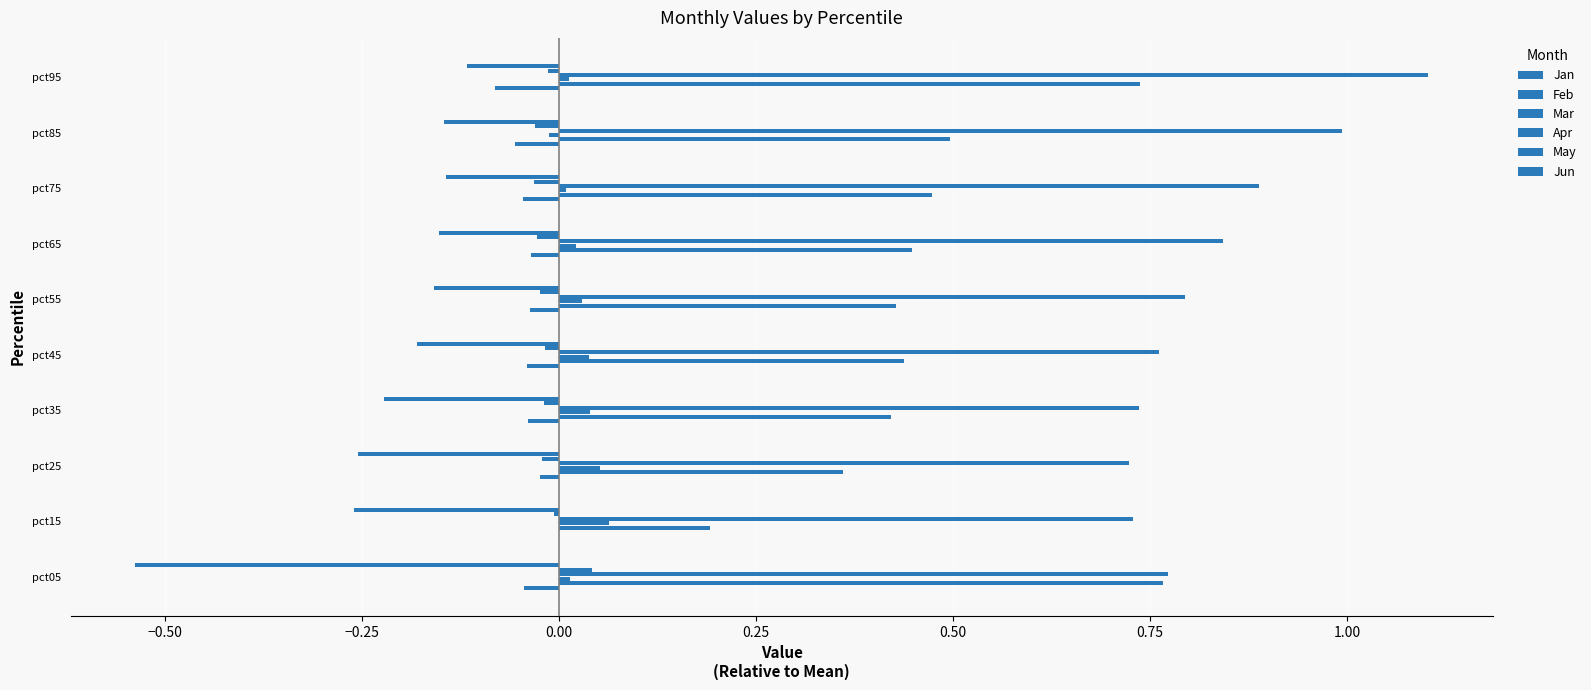

How many distinct data groups are displayed?

6